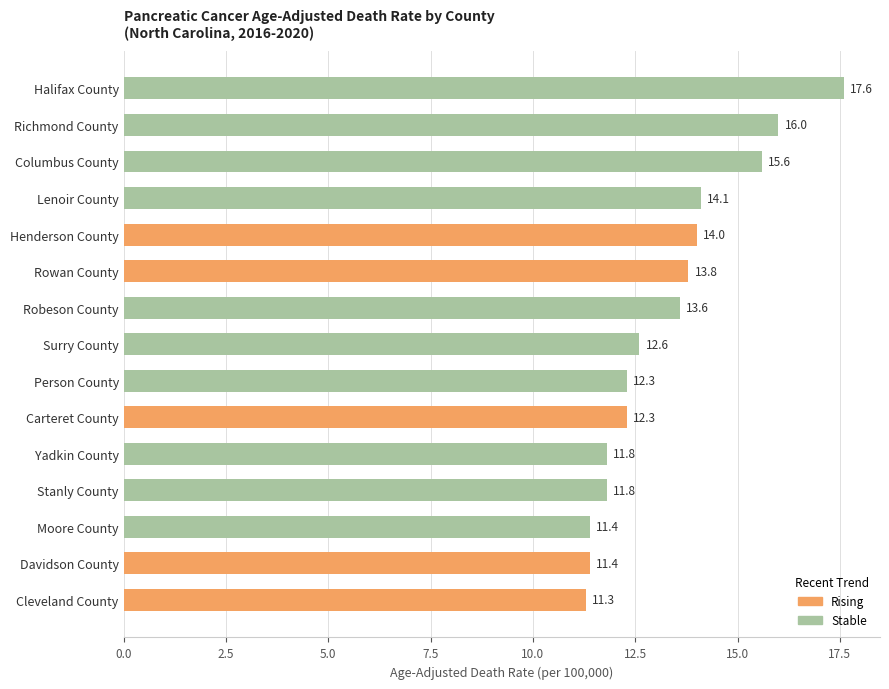

Which category has the lowest value across all series?

Cleveland County